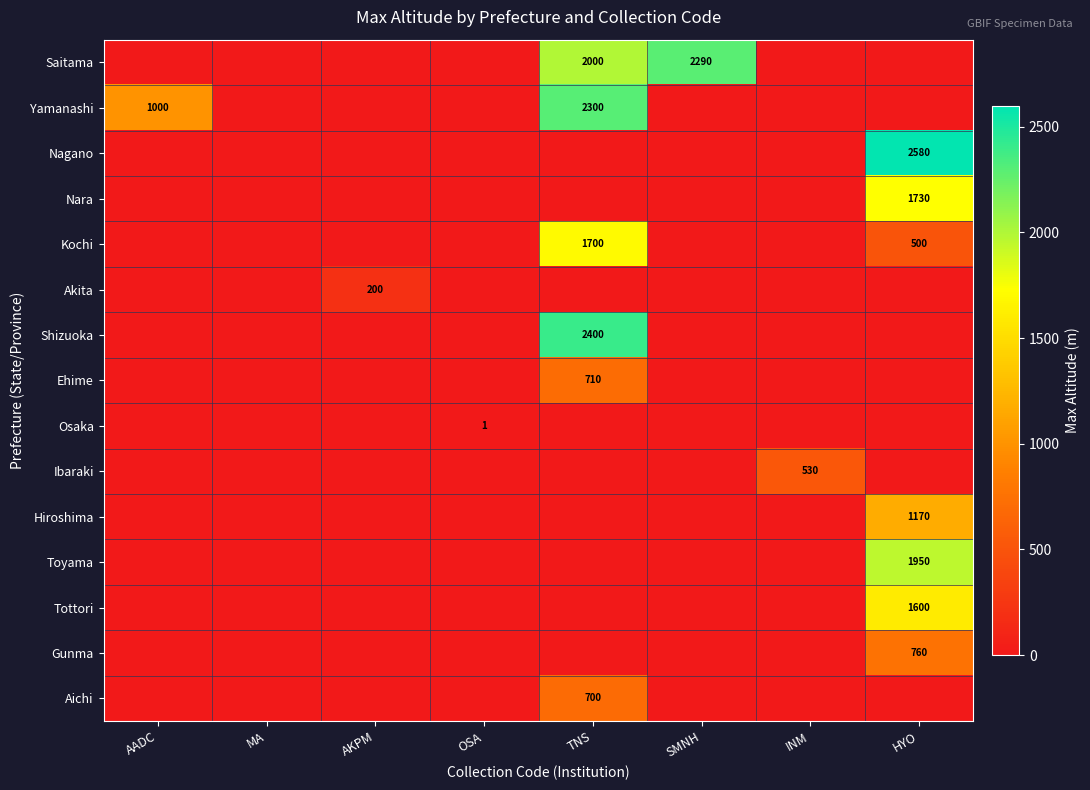

Which series has the largest total across all categories?

Saitama